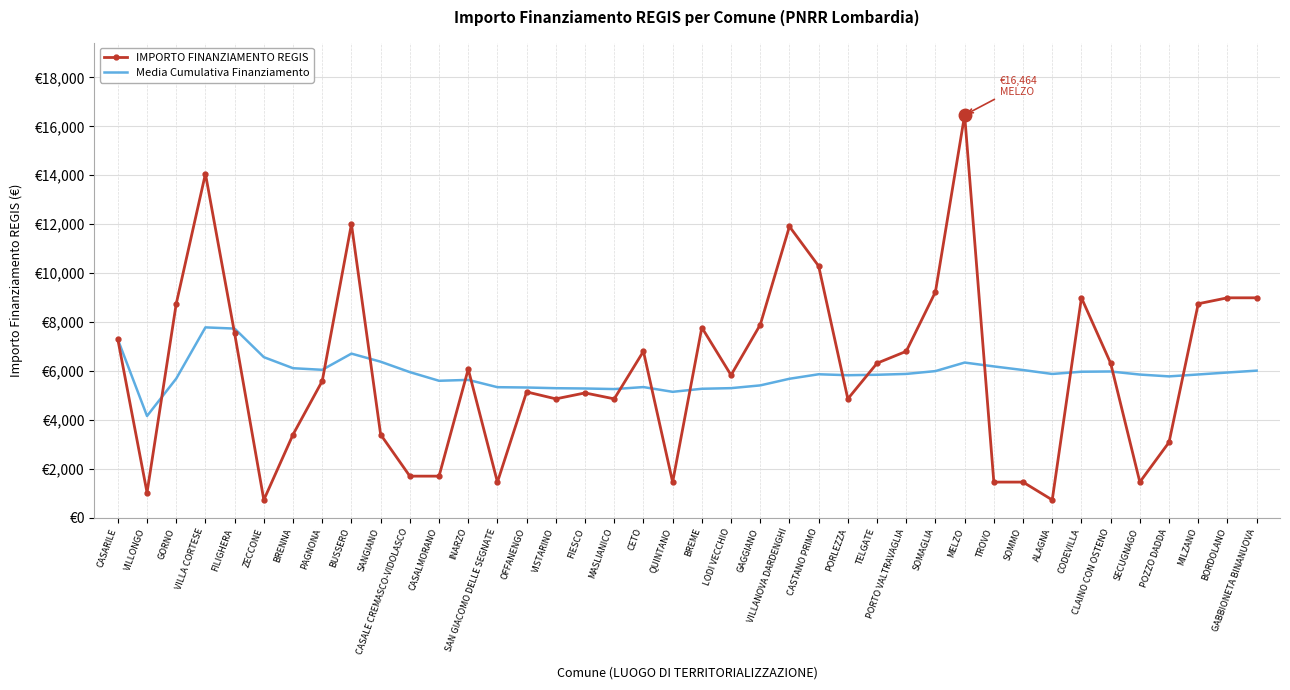

The IMPORTO FINANZIAMENTO REGIS series shows 8748.0 at MILZANO. True or false?

True